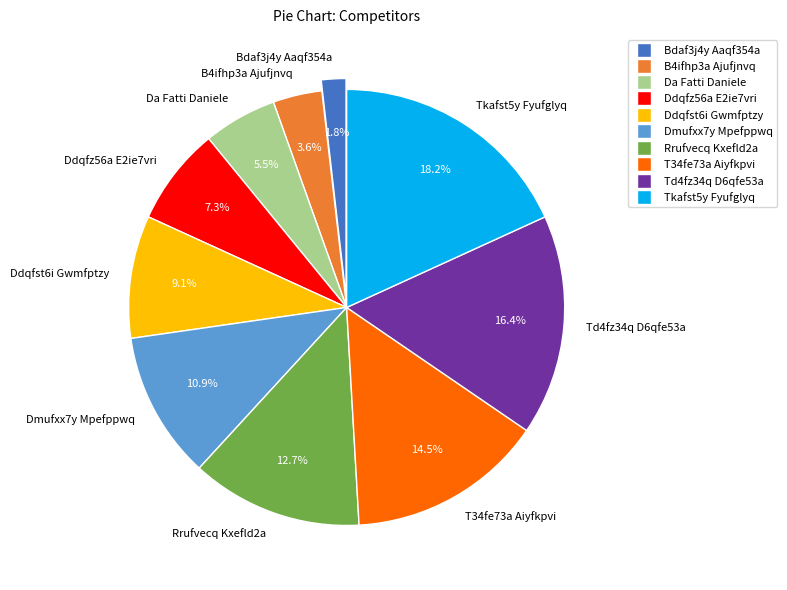

To the nearest percent, what is the difference between the largest and smallest slice percentages?

16%